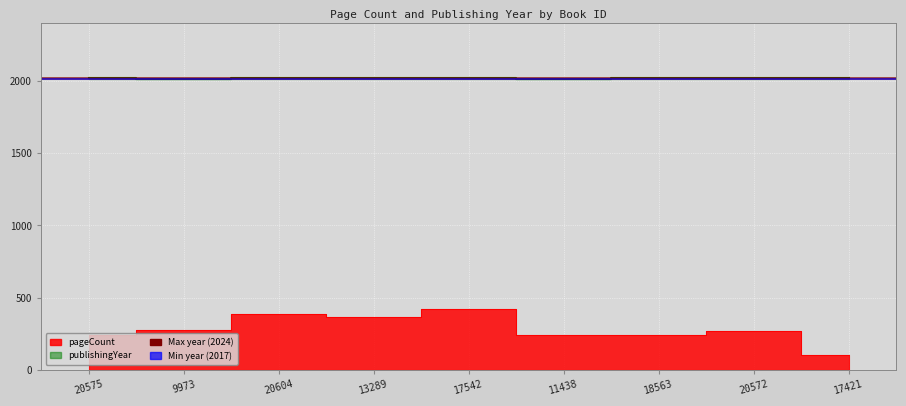

Reading left to right, what are all the values shown in this chart?

pageCount: 240	272	384	368	424	240	240	268	100
publishingYear: 2020	2018	2024	2020	2021	2017	2023	2020	2020